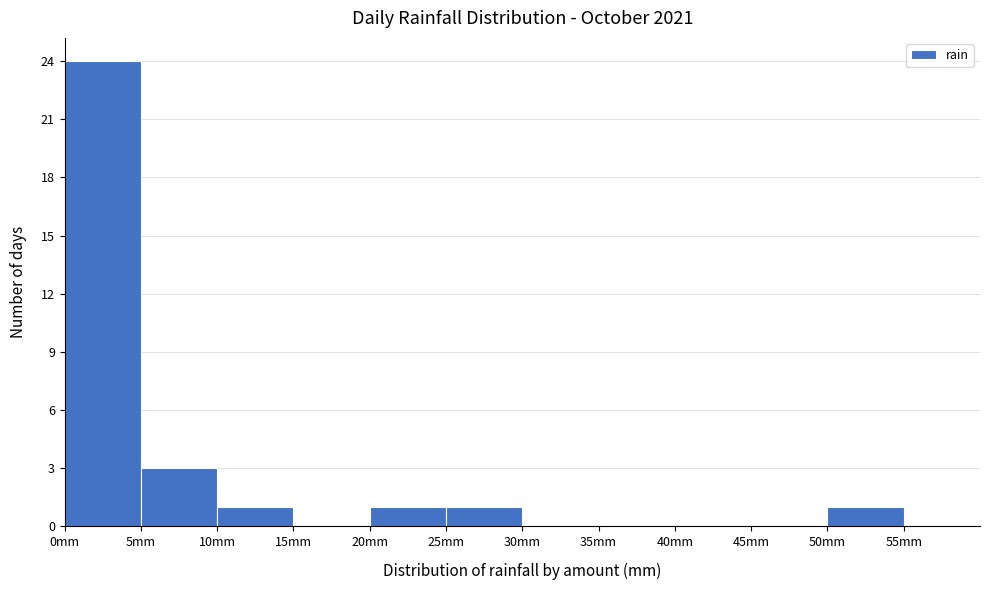

Reading left to right, transcribe this chart: for each bar, give the range it covers on the x-axis and its height. The values are not printed on the chart, so give them approximately, as read against the axis.

0 to 5: 24
5 to 10: 3
10 to 15: 1
15 to 20: 0
20 to 25: 1
25 to 30: 1
30 to 35: 0
35 to 40: 0
40 to 45: 0
45 to 50: 0
50 to 55: 1
55 to 60: 0